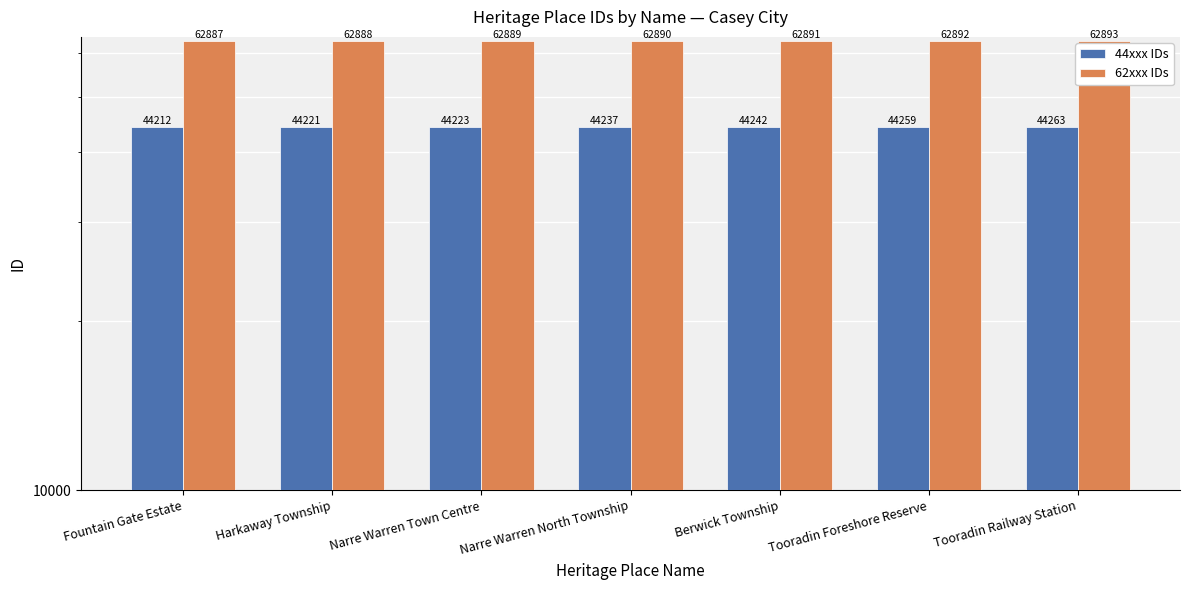

Reading left to right, what are all the values shown in this chart?

44xxx IDs: 44212	44221	44223	44237	44242	44259	44263
62xxx IDs: 62887	62888	62889	62890	62891	62892	62893